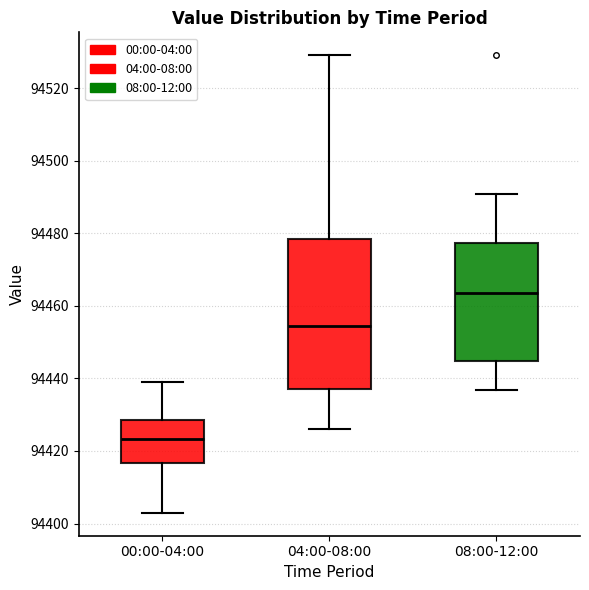

Reading left to right, read every box against the y-axis: the position of its median line, the range the box covers, and the ends of its whiskers. The values are not printed on the chart, so give them approximately, as read against the axis.

00:00-04:00: median 94424, box 94416 to 94428, whiskers 94402 to 94440
04:00-08:00: median 94454, box 94438 to 94478, whiskers 94426 to 94530
08:00-12:00: median 94464, box 94444 to 94478, whiskers 94436 to 94490